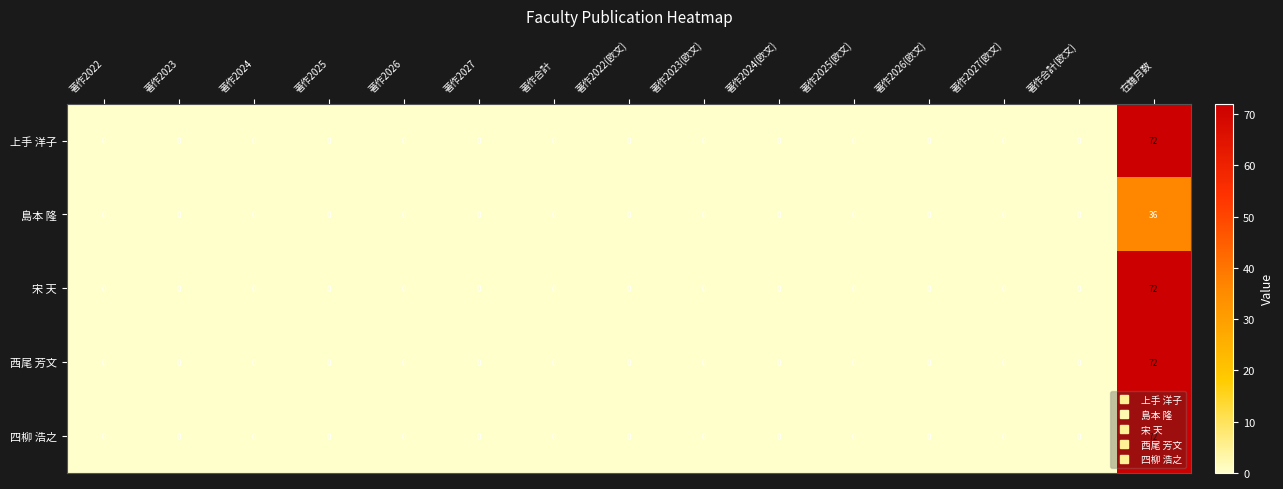

What is the greatest value displayed?

72